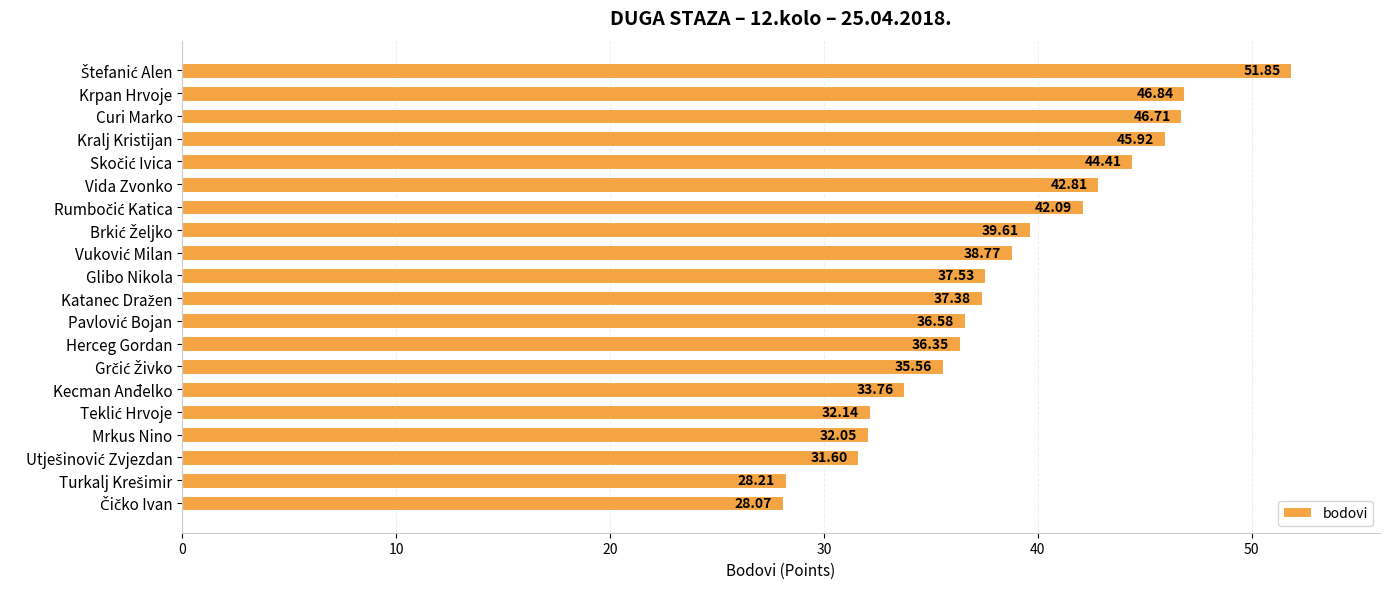

What is the difference between the maximum and second lowest values?

23.6